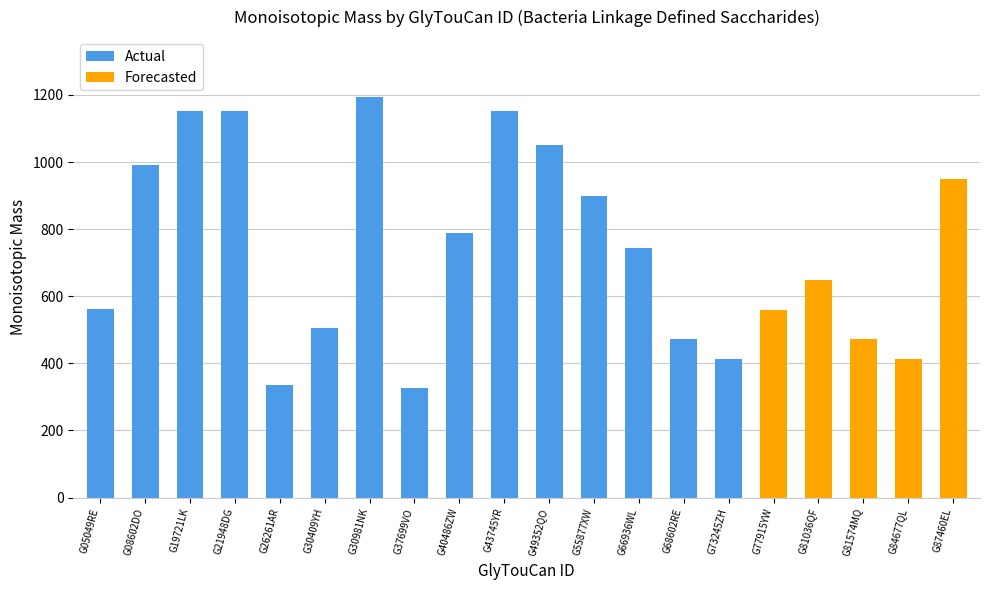

What is the smallest value displayed?

326.1